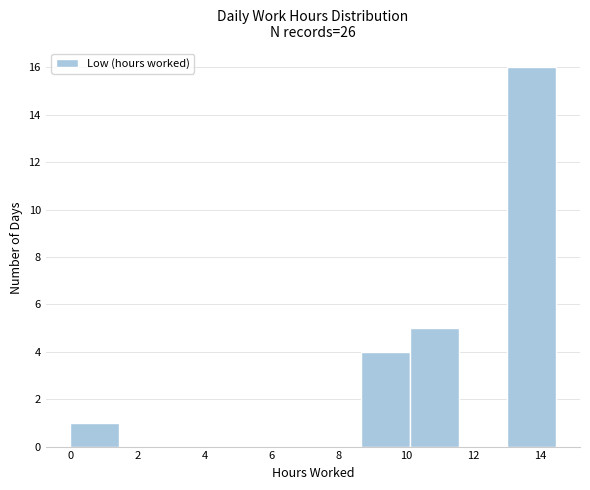

Which range on the x-axis has the tallest bar?

13.0 to 14.4